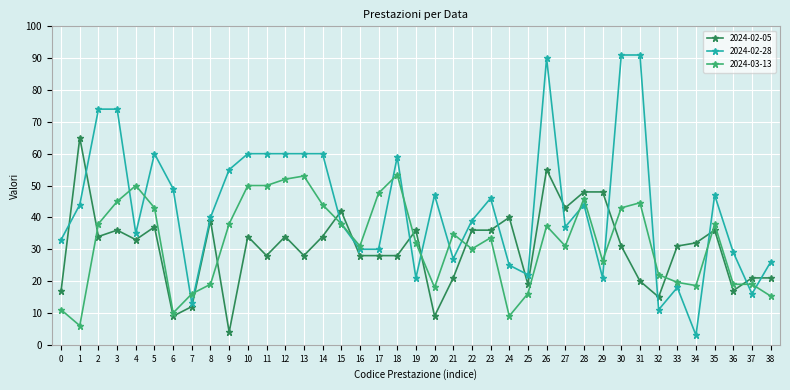

What is the value of the 2024-02-05 point at the 38th from the left?

21.0